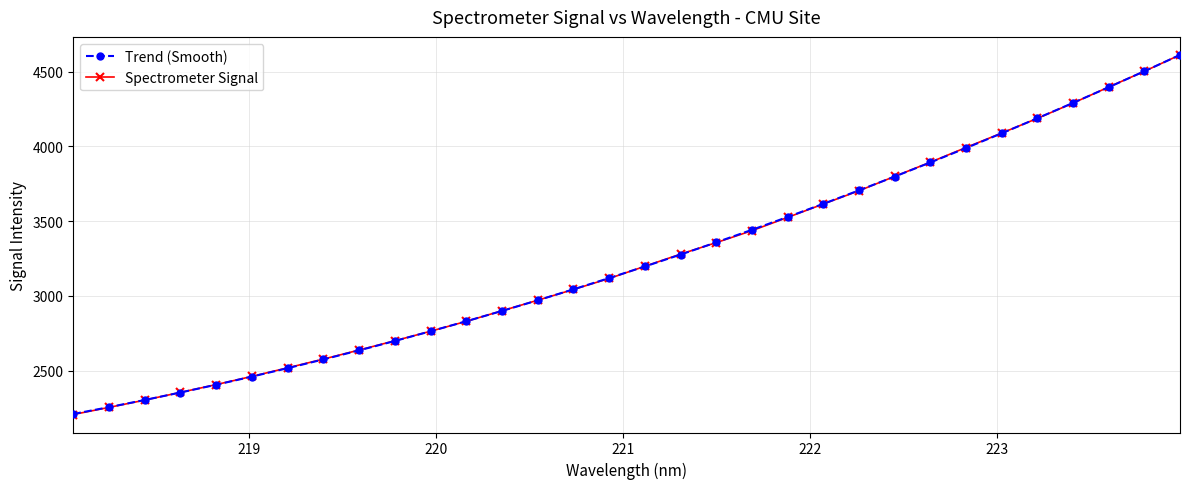

What is the highest value of the Trend (Smooth) series?

4611.2